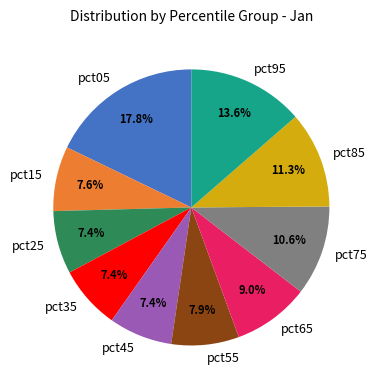

True or false: pct45 accounts for 1% of the total.

False